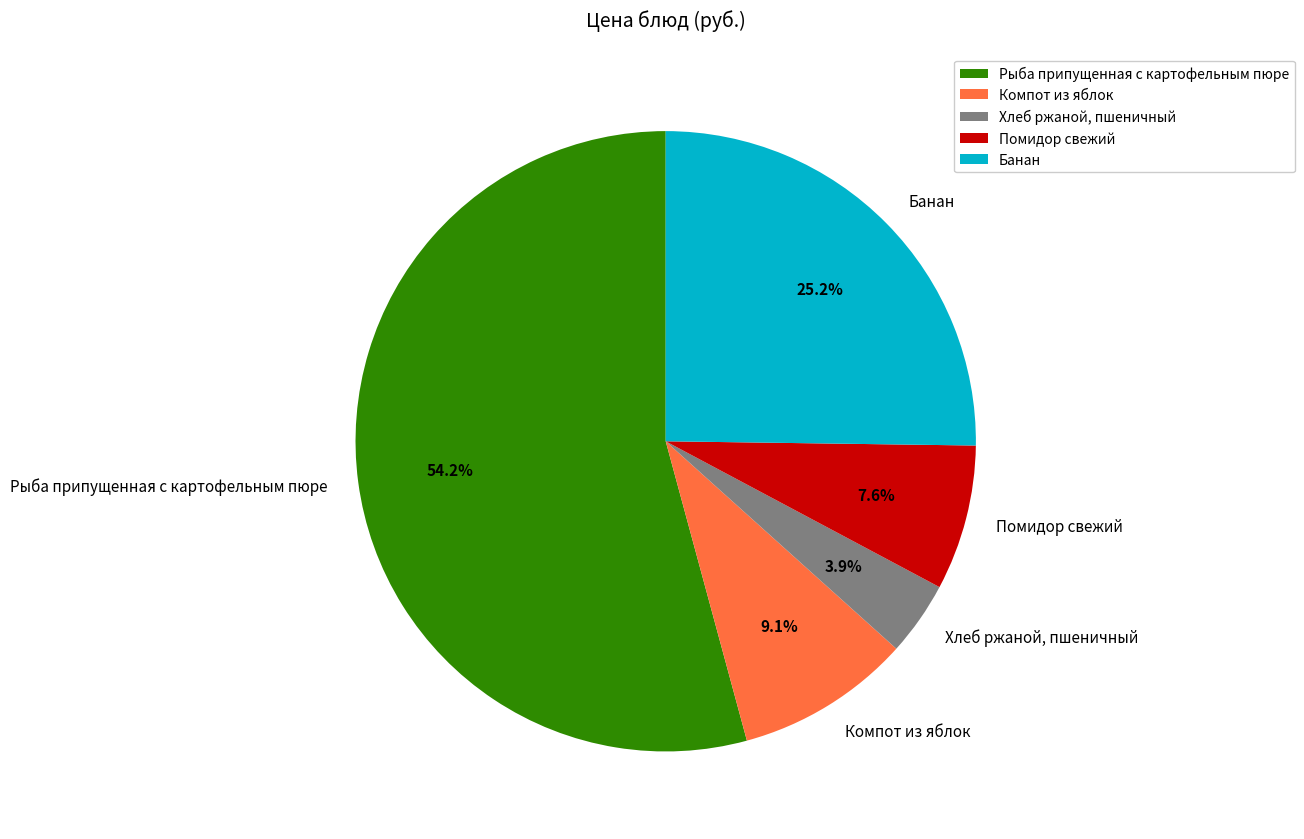

To the nearest percent, what is the difference between the largest and smallest slice percentages?

50%